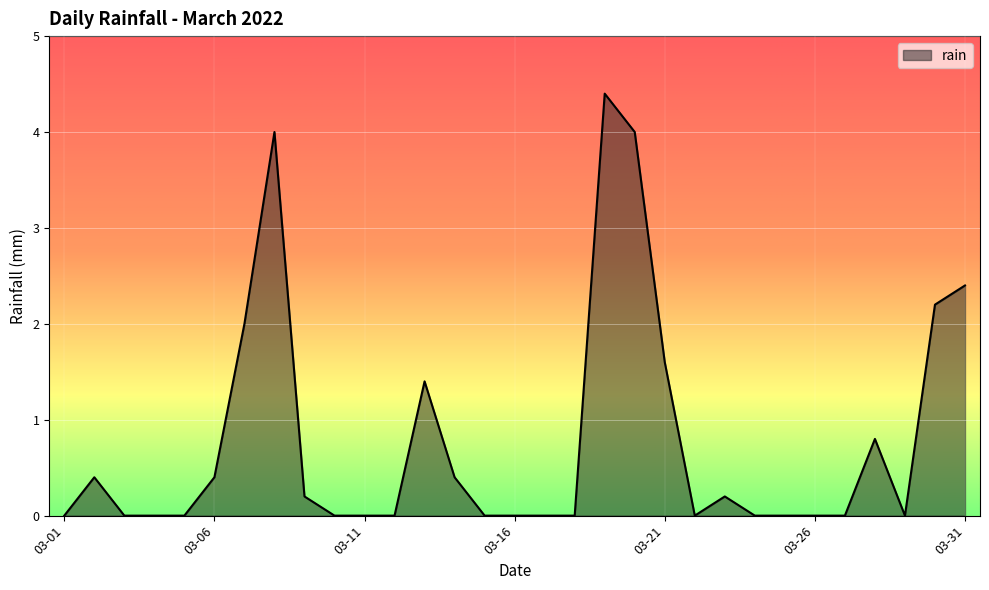

What is the greatest value displayed?

4.4